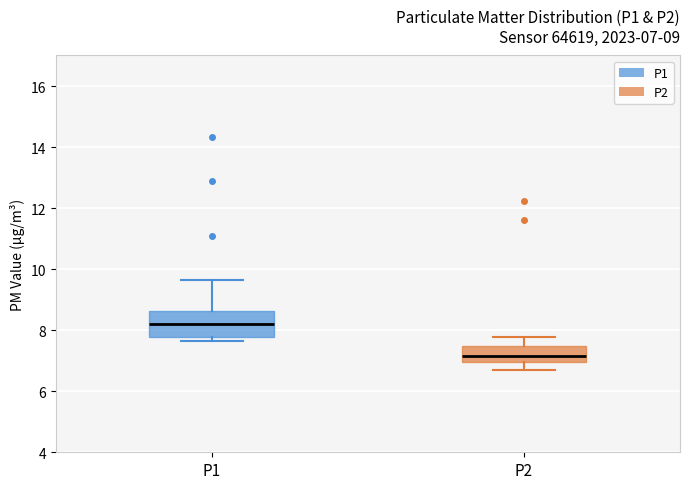

Which box is the tallest, from its lower edge to its upper edge?

P1